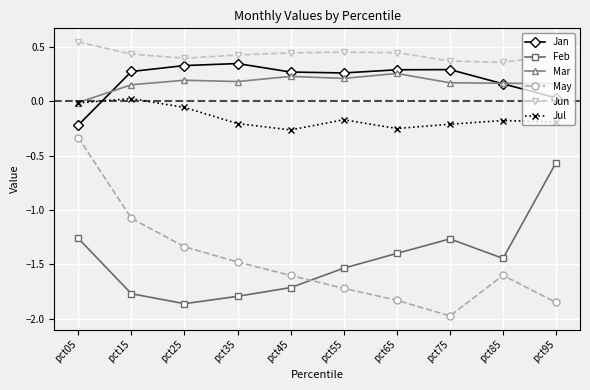

Which category has the lowest value across all series?

pct75